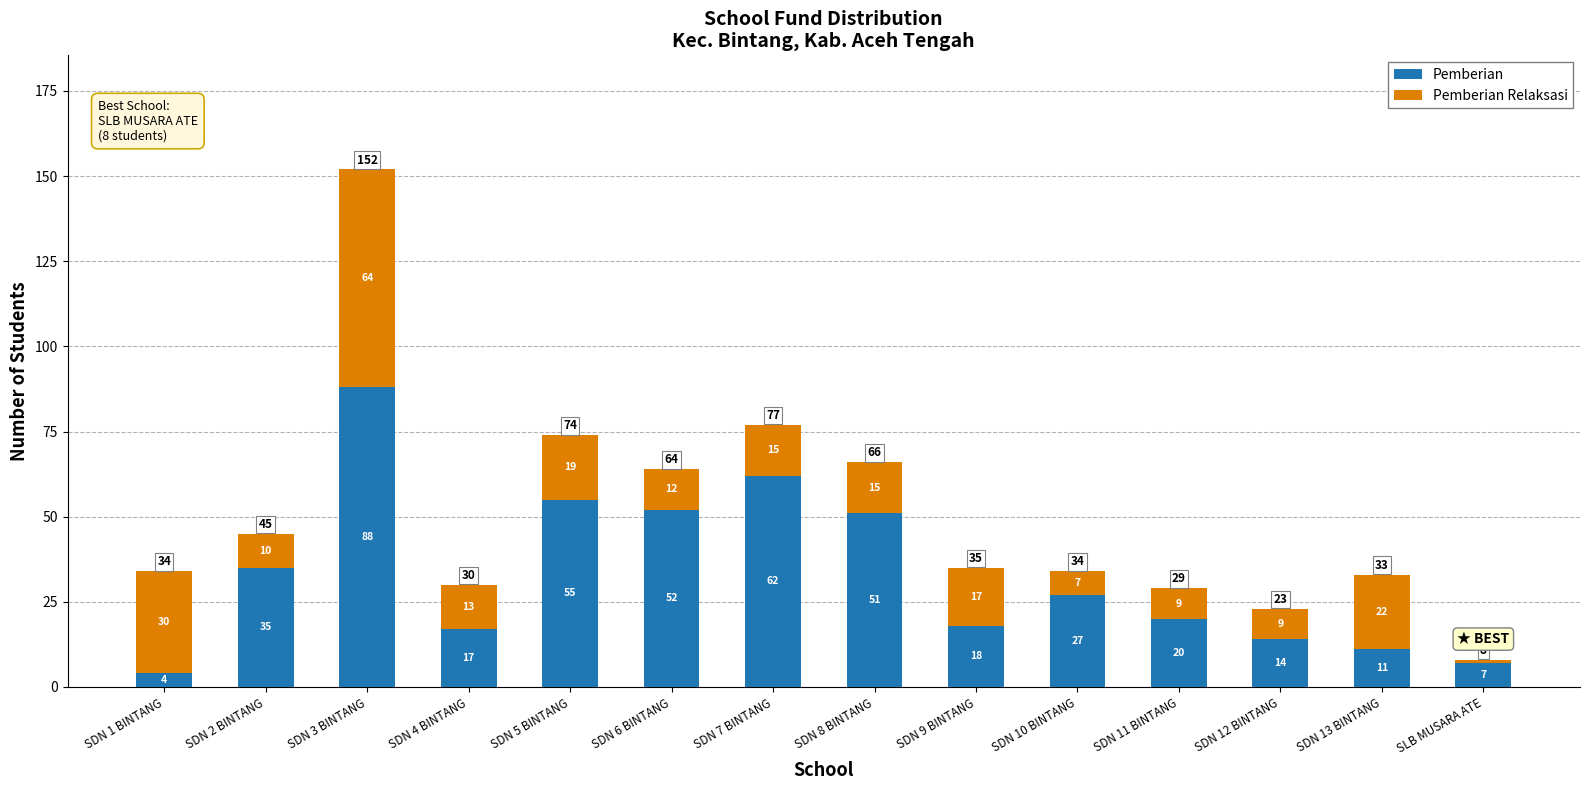

At which label does Pemberian reach its peak?

SDN 3 BINTANG